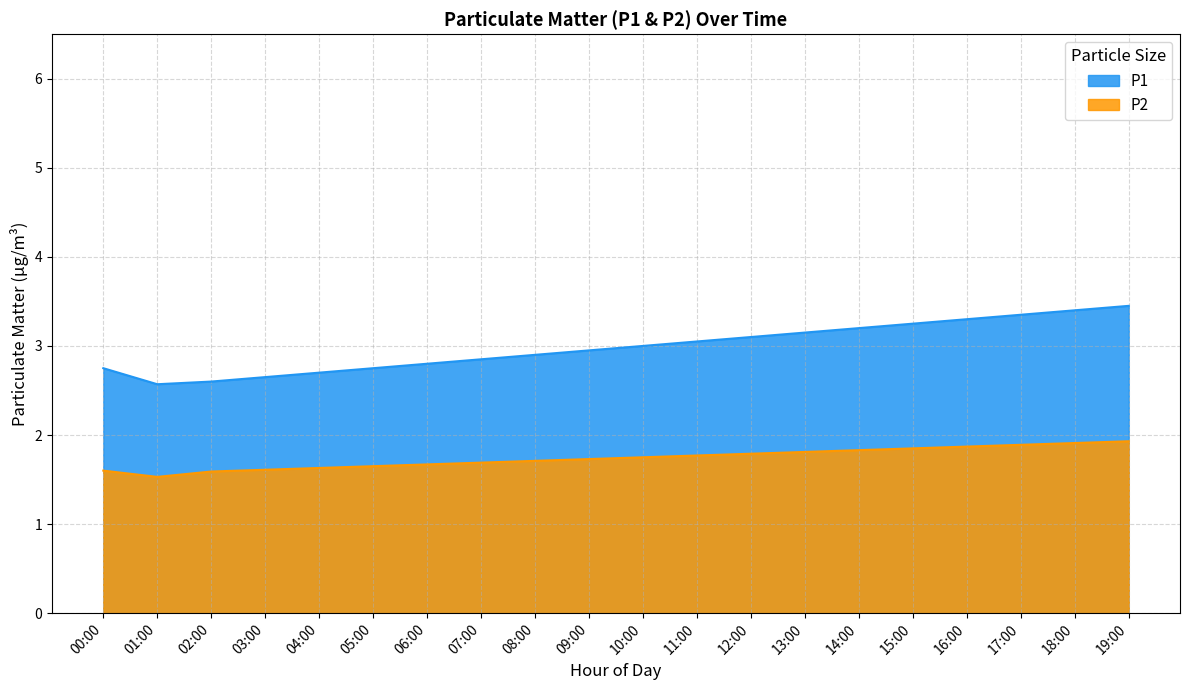

What is the difference between the maximum and minimum values in the P1 series?

0.9